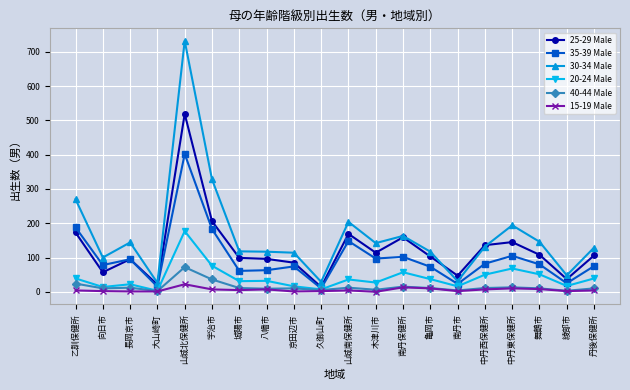

What is the value of the 40-44 Male point at the 11th from the left?

12